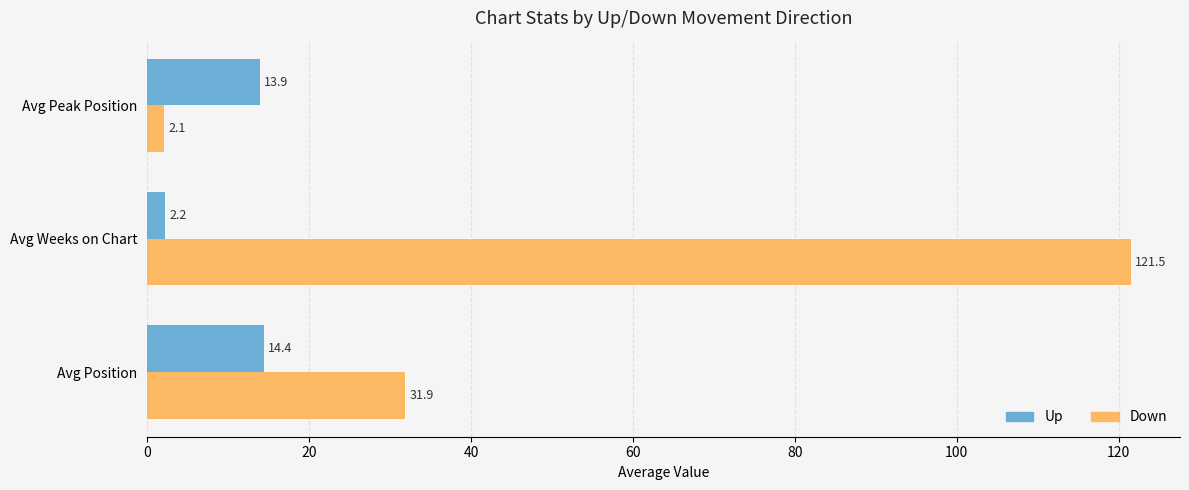

What is the maximum value for Up?

14.4